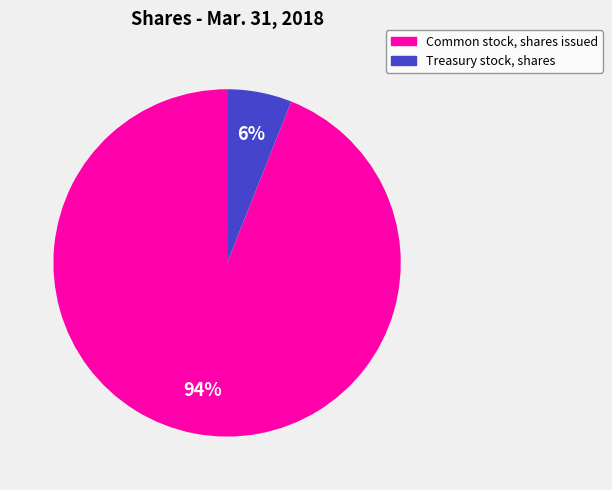

Between Common stock, shares issued and Treasury stock, shares, which is larger?

Common stock, shares issued